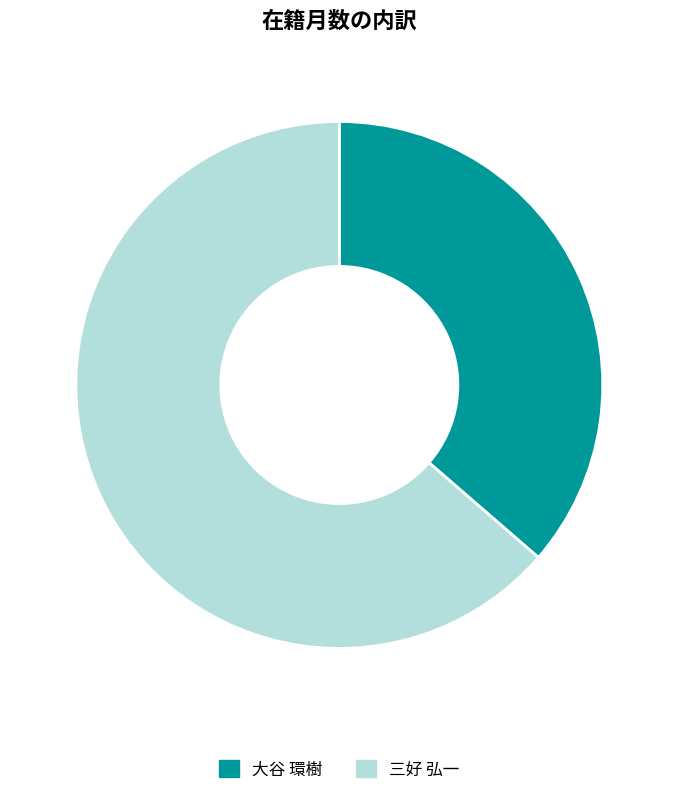

Is the sum of 三好 弘一 and 大谷 環樹 greater than half?

Yes